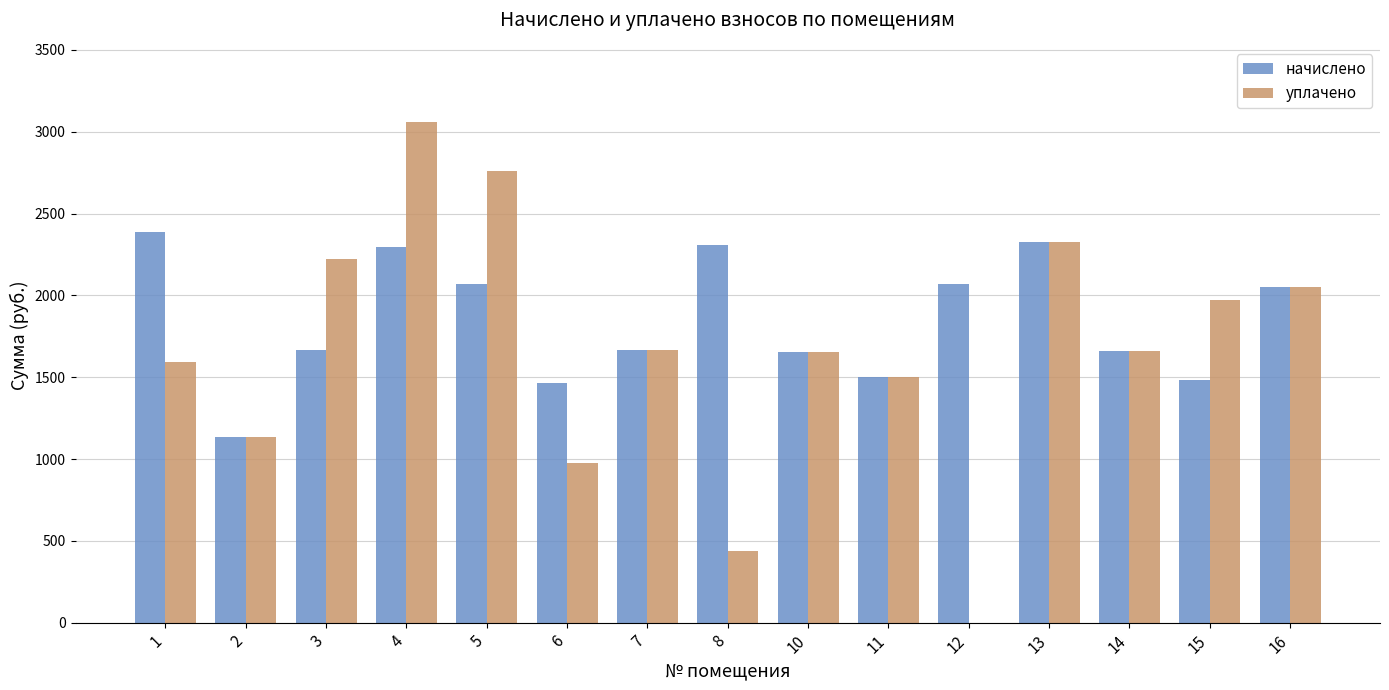

Where is начислено nearest to the value 1761?

3